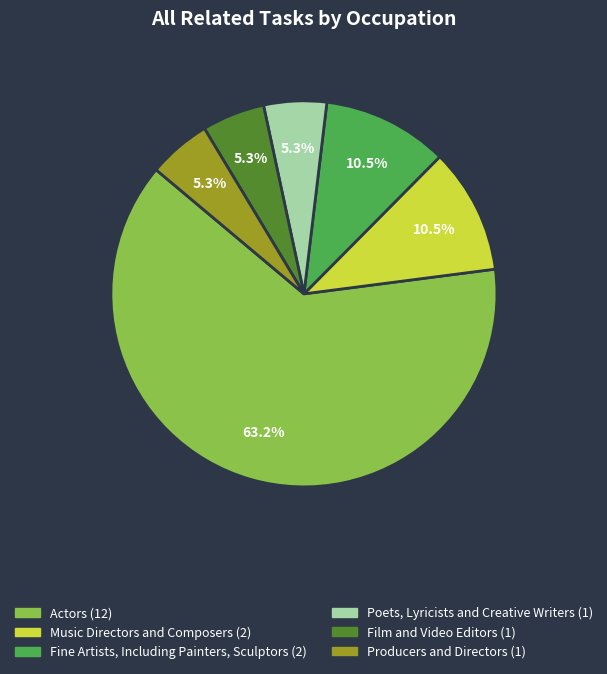

Combined, do Poets, Lyricists and Creative Writers and Film and Video Editors account for over 50%?

No